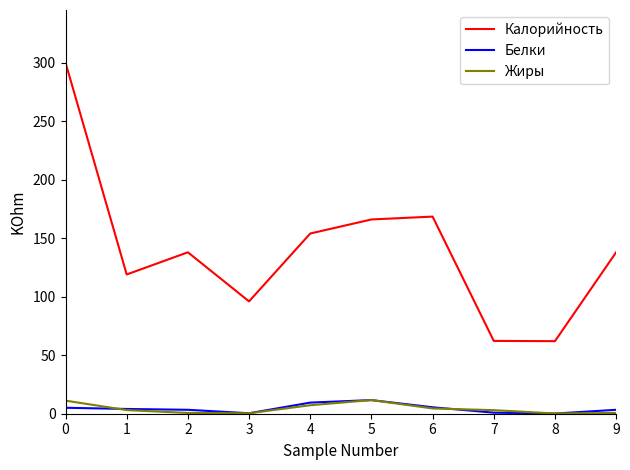

How many distinct data groups are displayed?

3